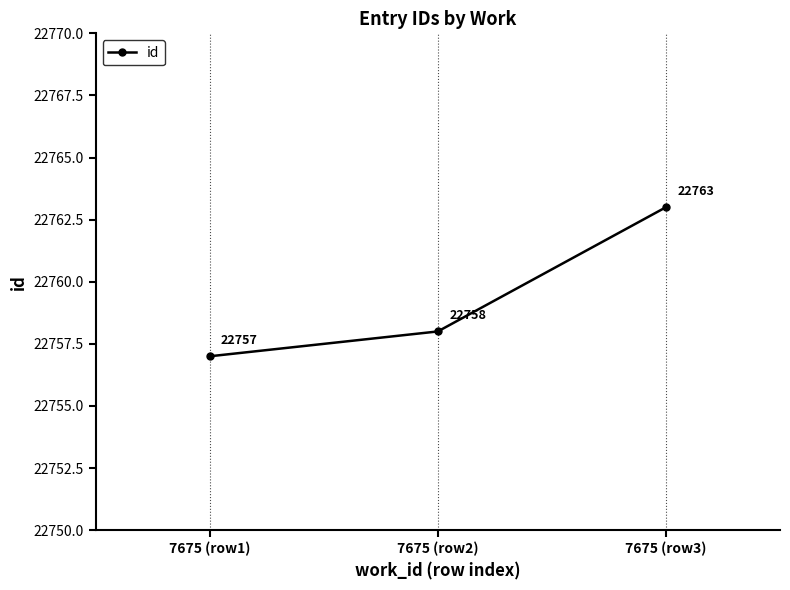

What is the difference between the second highest and minimum values?

1